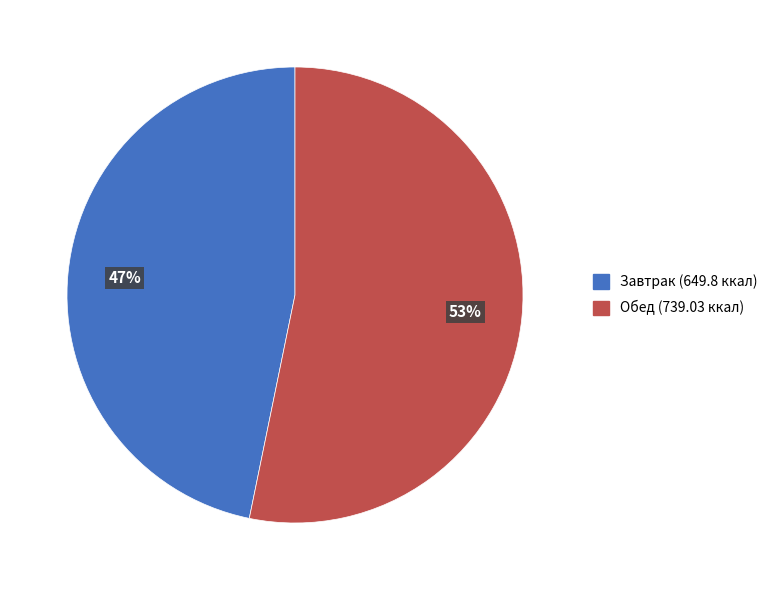

Which slice represents more than half of the pie?

Обед (739.03 ккал)